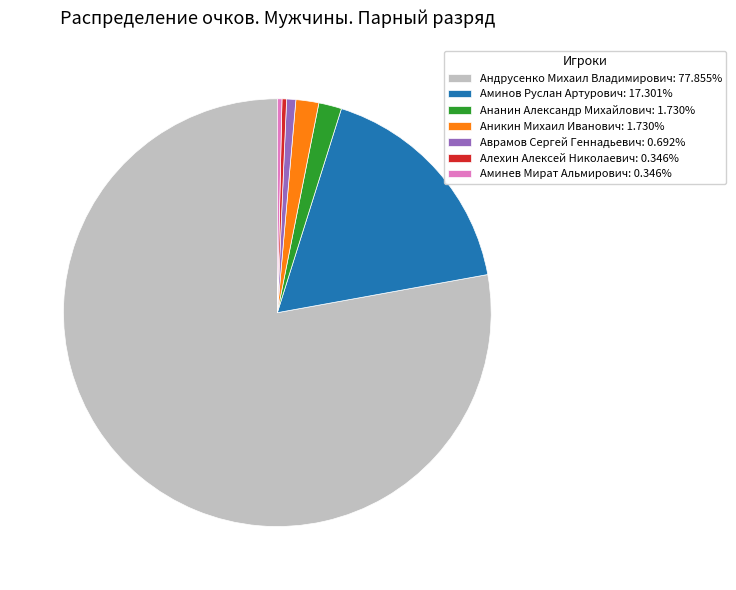

Count the number of slices in the pie.

7